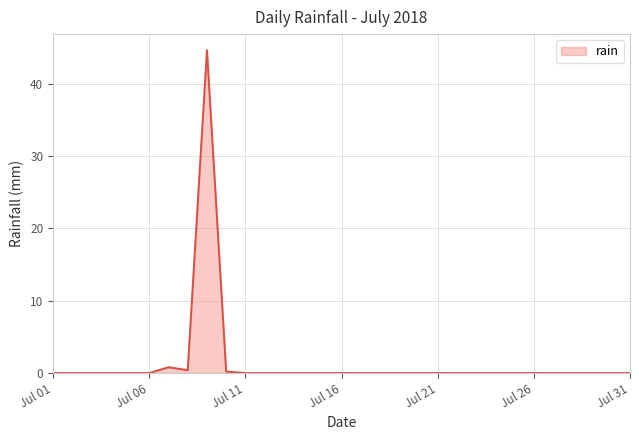

What is the greatest value displayed?

44.6